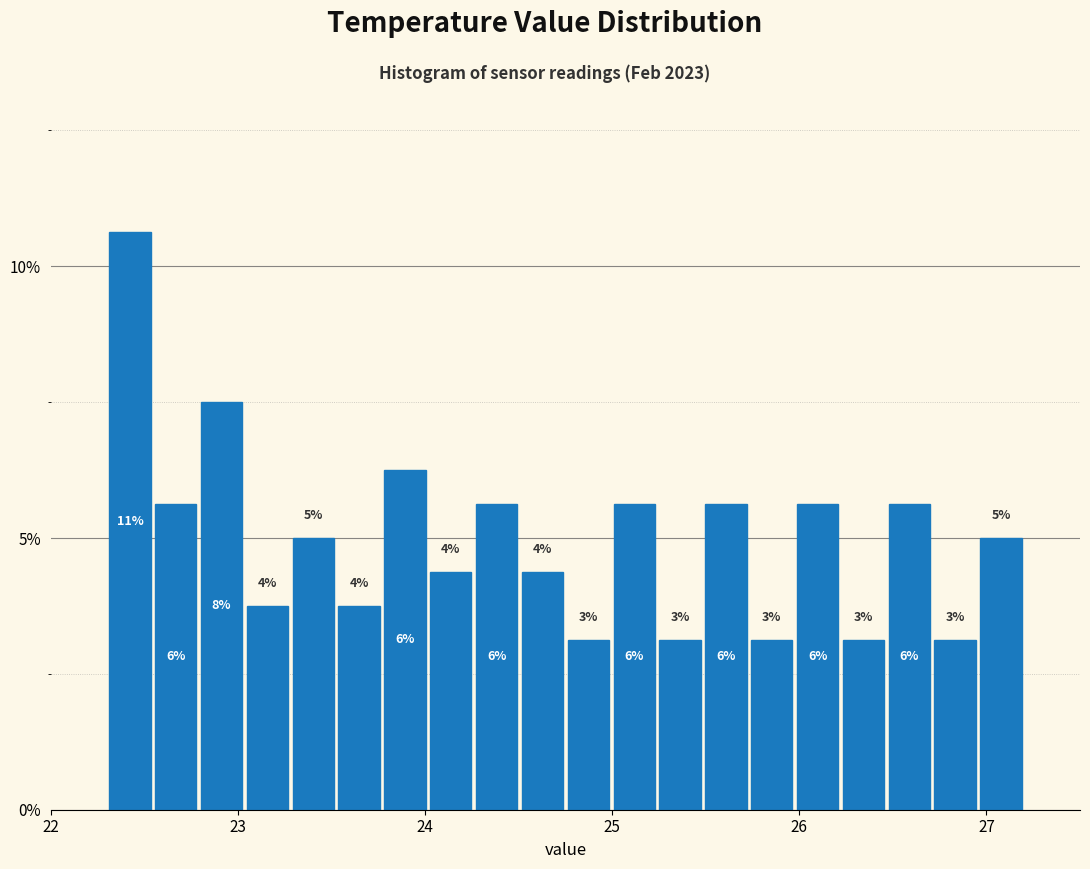

Around what value on the x-axis is the tallest bar? Give the approximate position of its centre, as read against the axis.

22.4